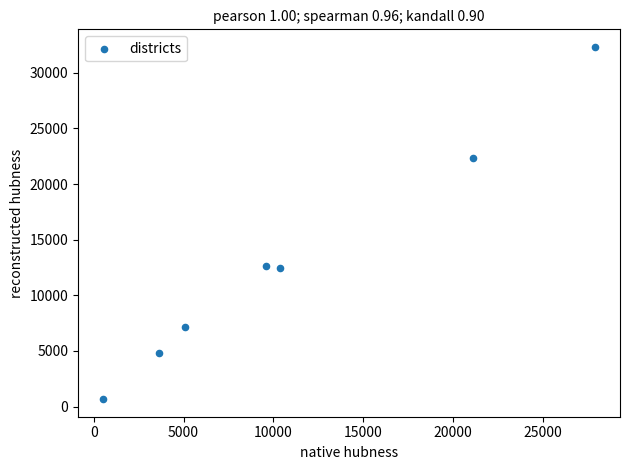

What is the range of X values (max minus min)?

27446